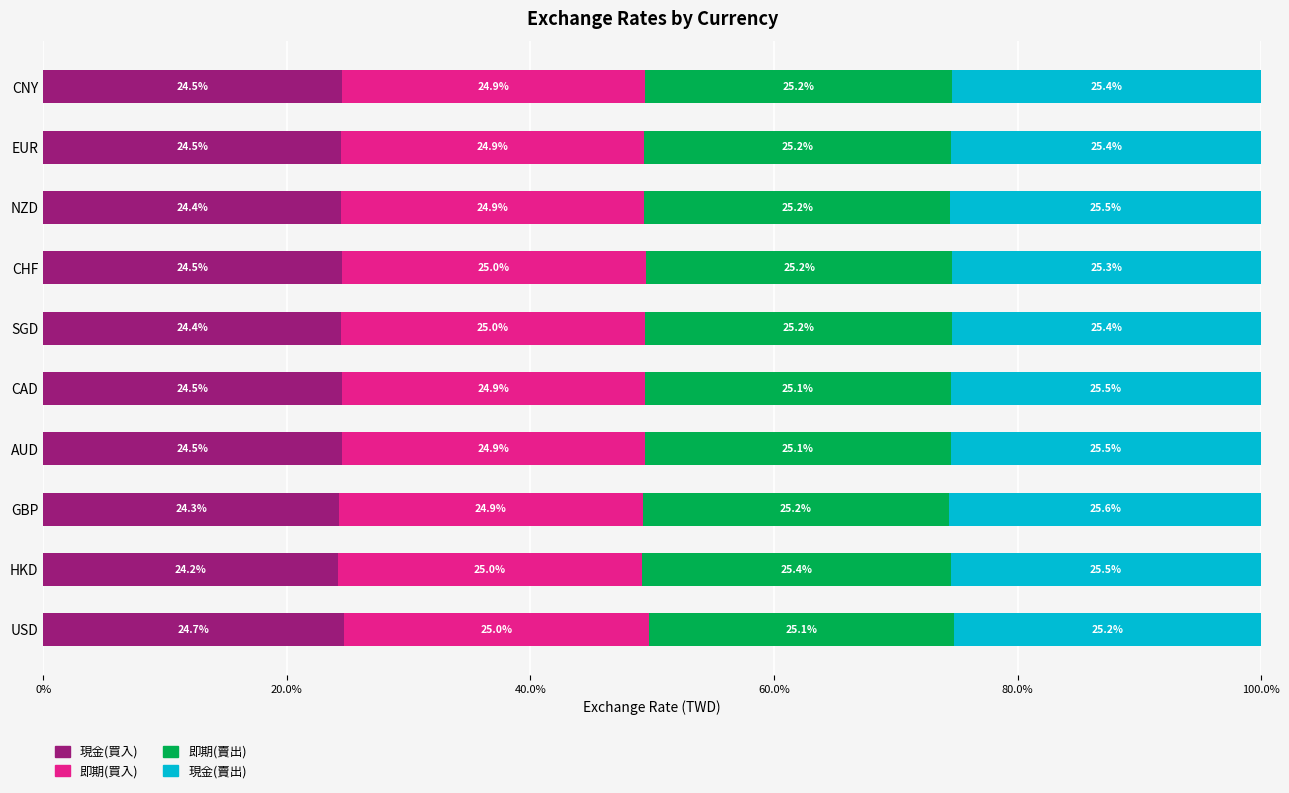

What is the total value across all series at EUR?

100.0